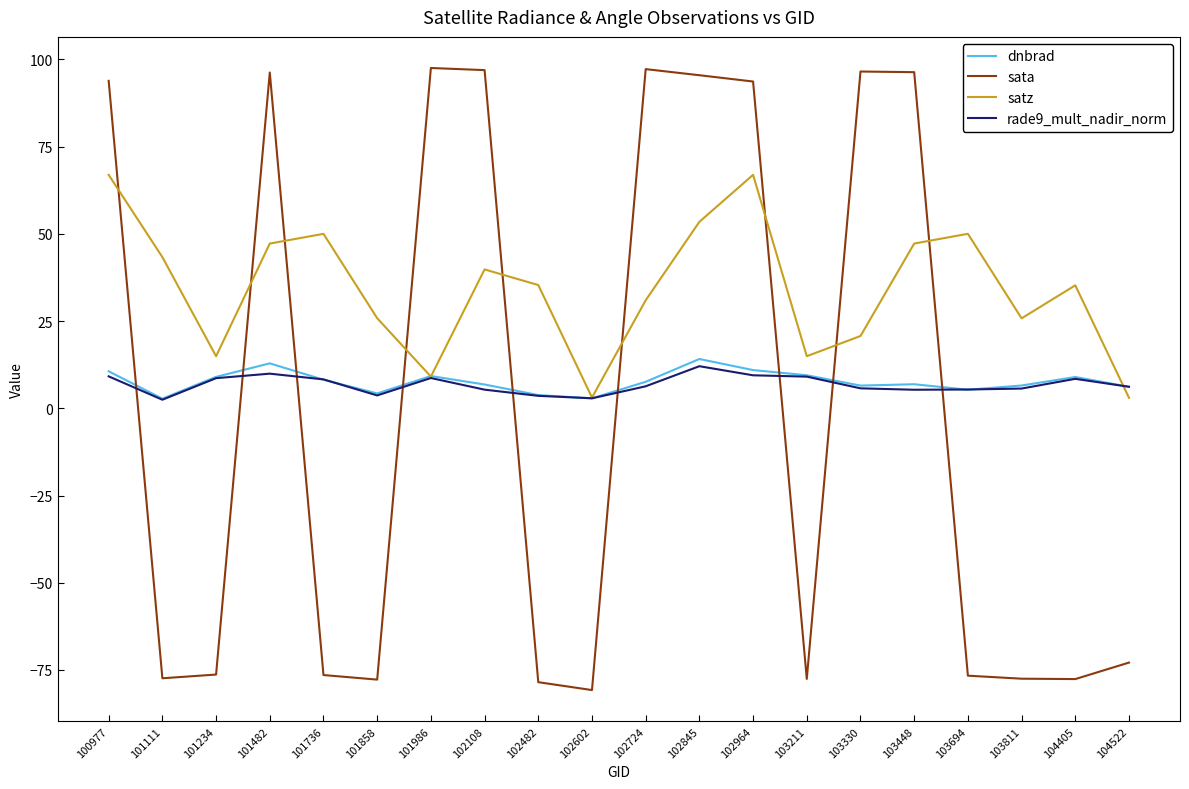

What is the spread (max minus min) of values at 101986?

88.9